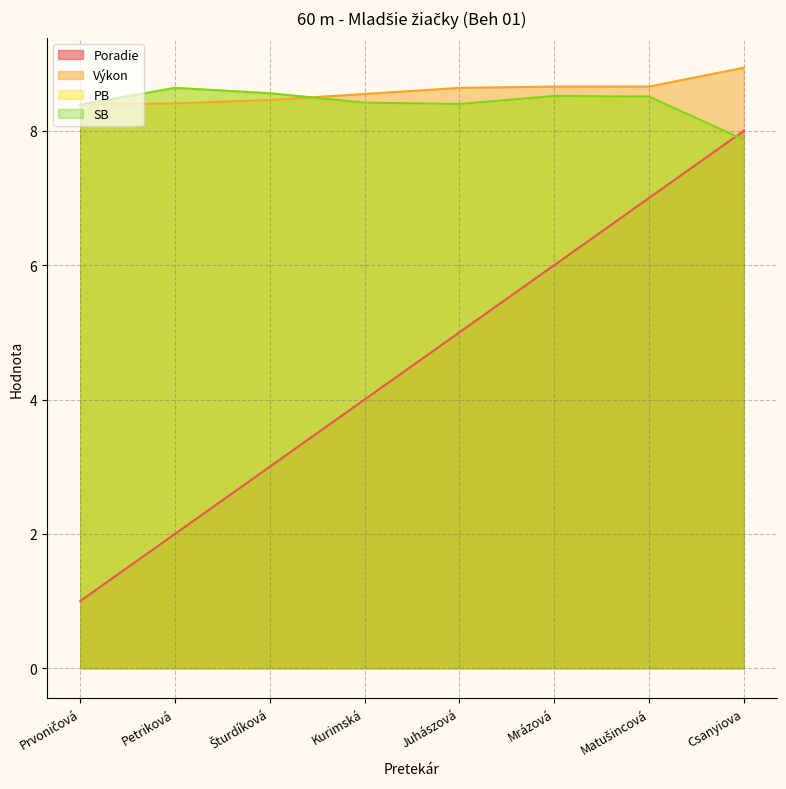

True or false: PB has a value of 4.0 at Matušincová.

False